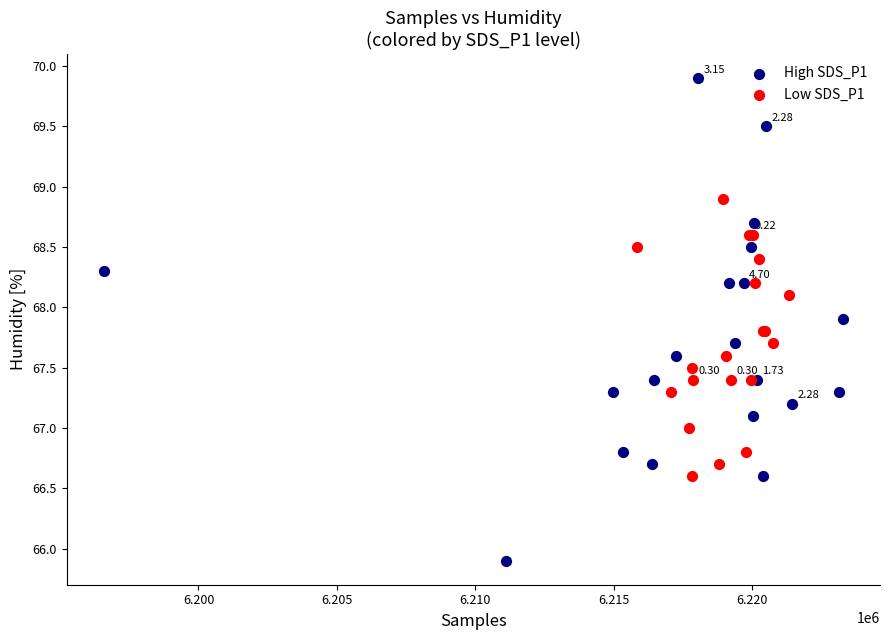

What are all the series names shown in the legend?

High SDS_P1, Low SDS_P1